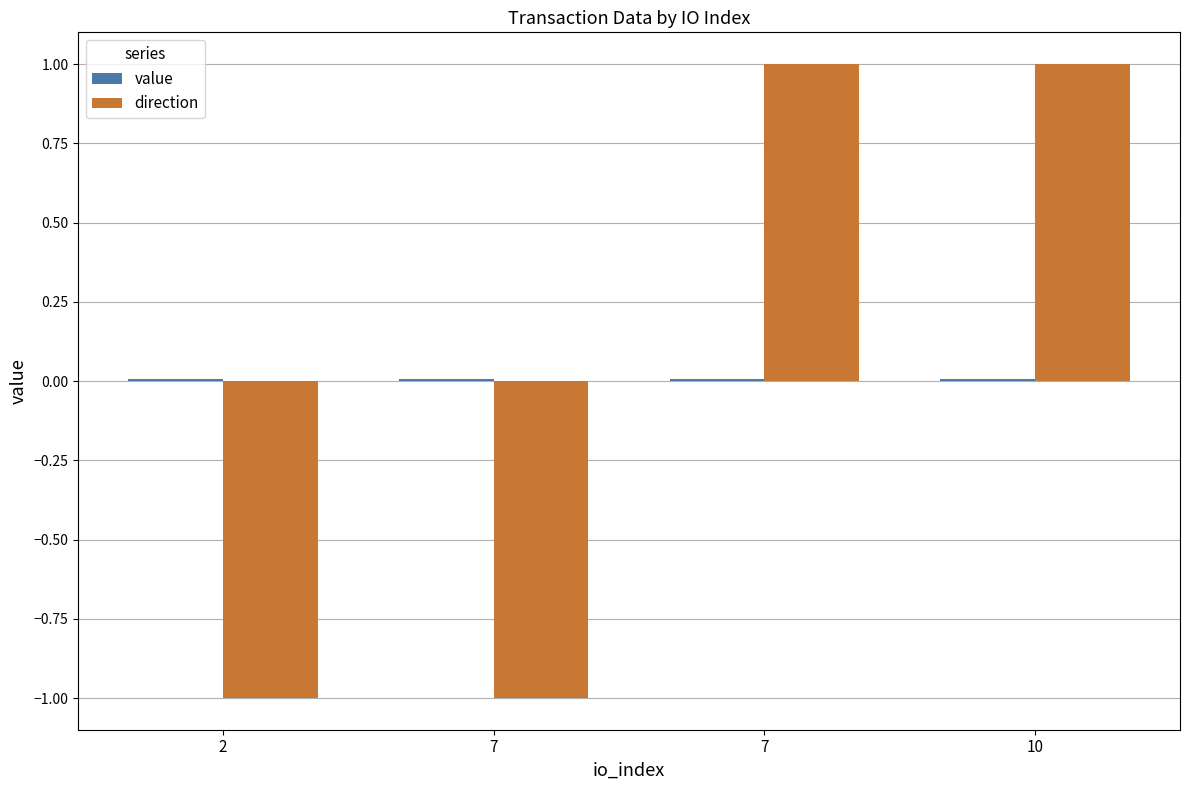

Is the value of direction at 7 greater than the value of value at 10?

No